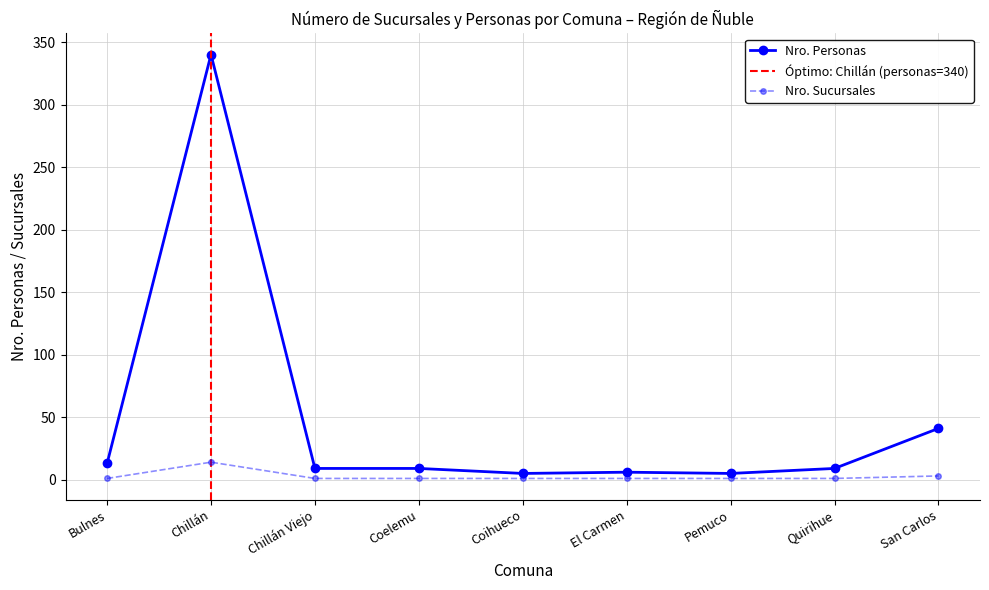

What is the highest value of the Nro. Sucursales series?

14